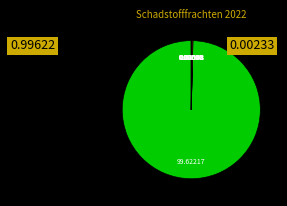

Count the number of slices in the pie.

12